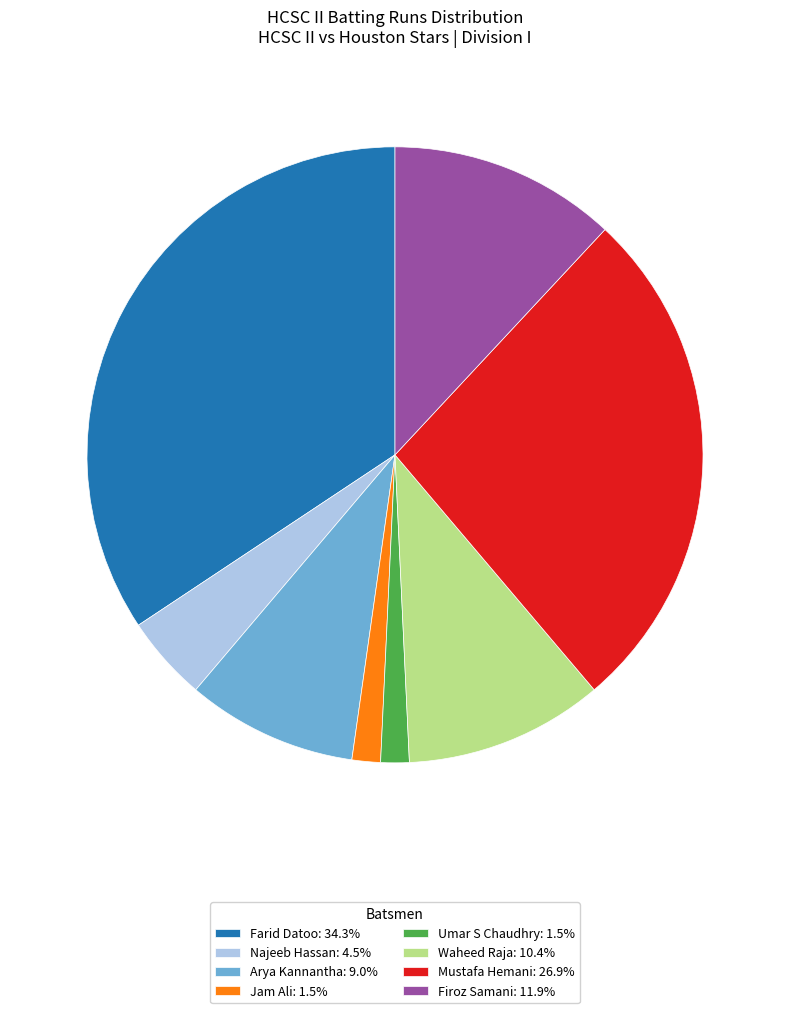

What is the ratio of the value at Umar S Chaudhry: 1.5% to the value at Najeeb Hassan: 4.5%?

0.3